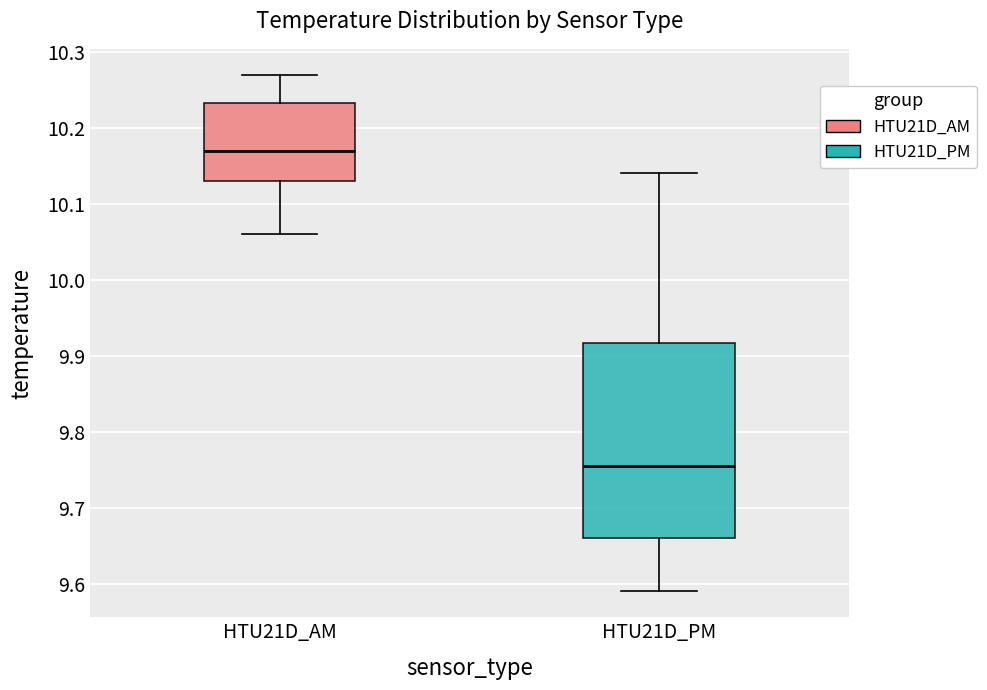

Comparing the boxes themselves (not the whiskers), which one is the tallest?

HTU21D_PM